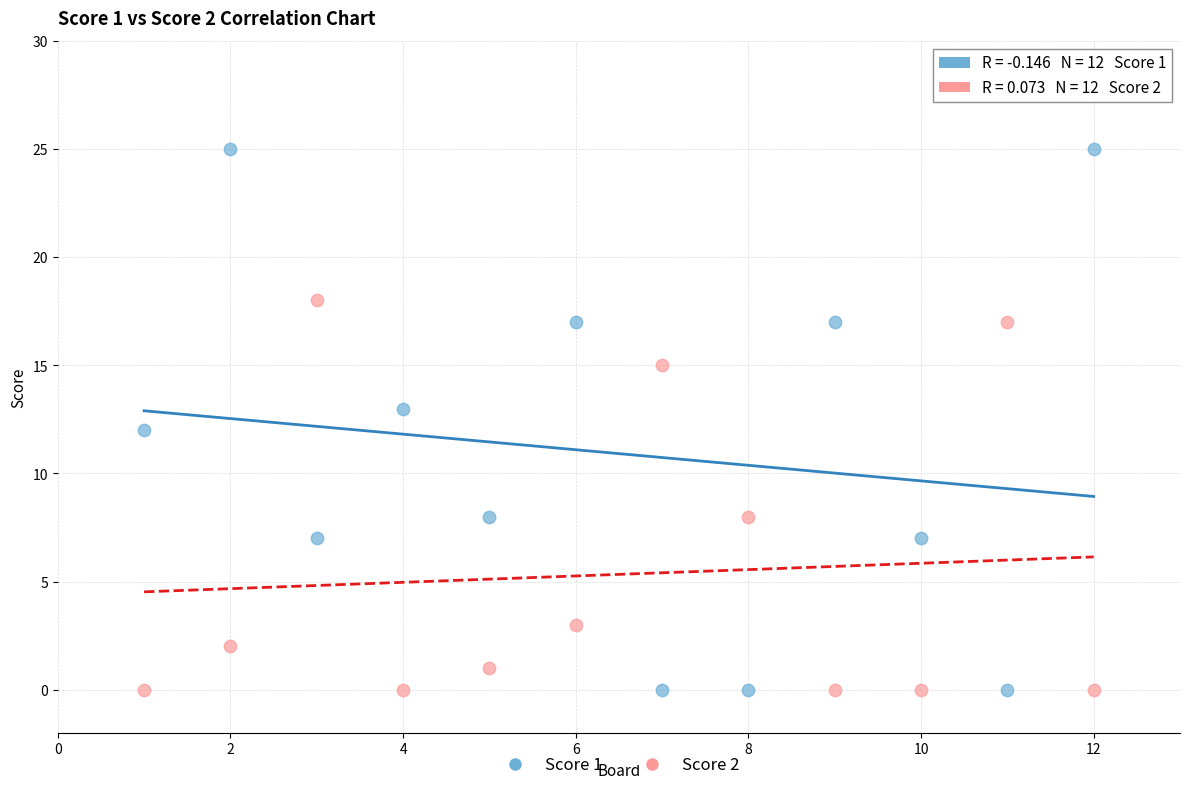

What are all the series names shown in the legend?

Score 1, Score 2